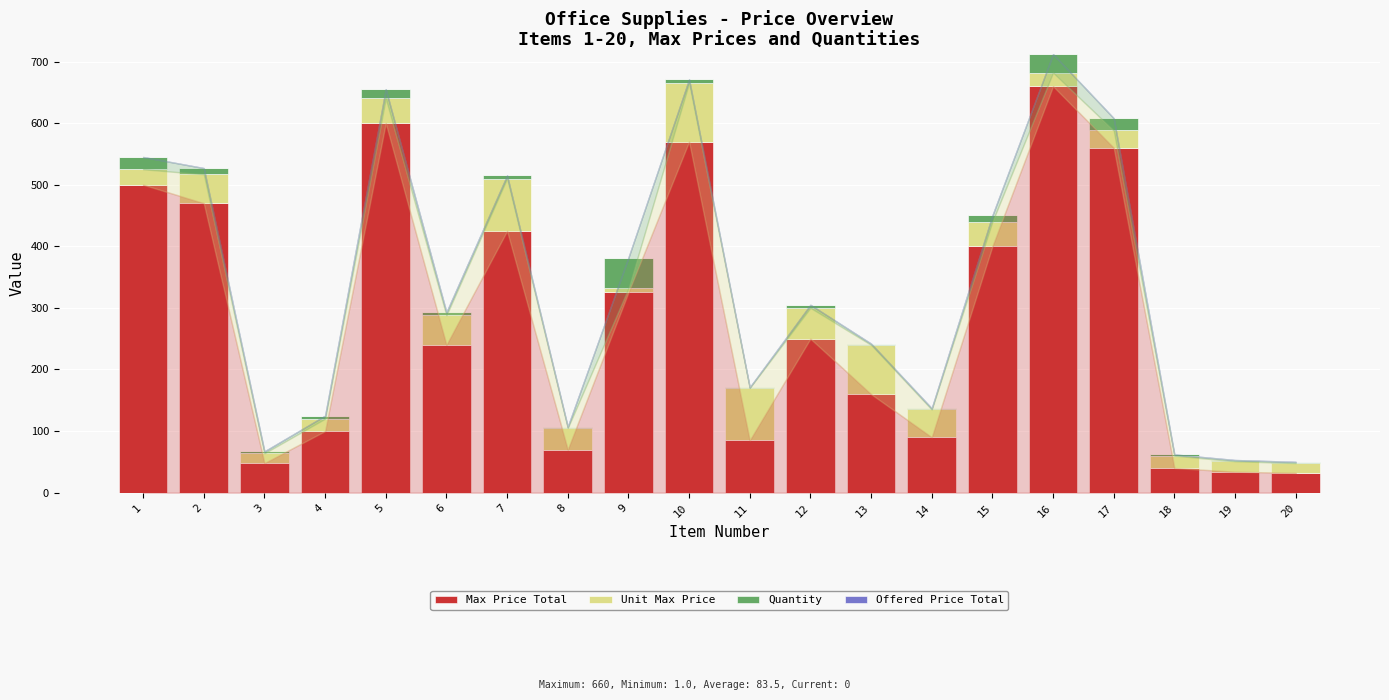

What is the total value across all series at 12?

305.0